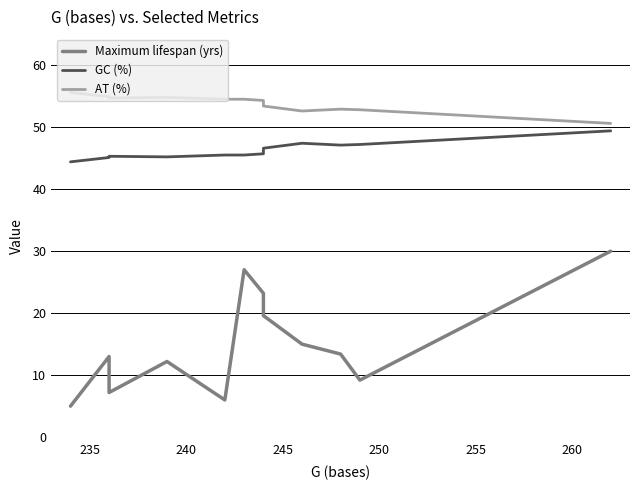

True or false: GC (%) and Maximum lifespan (yrs) cross at least once.

False